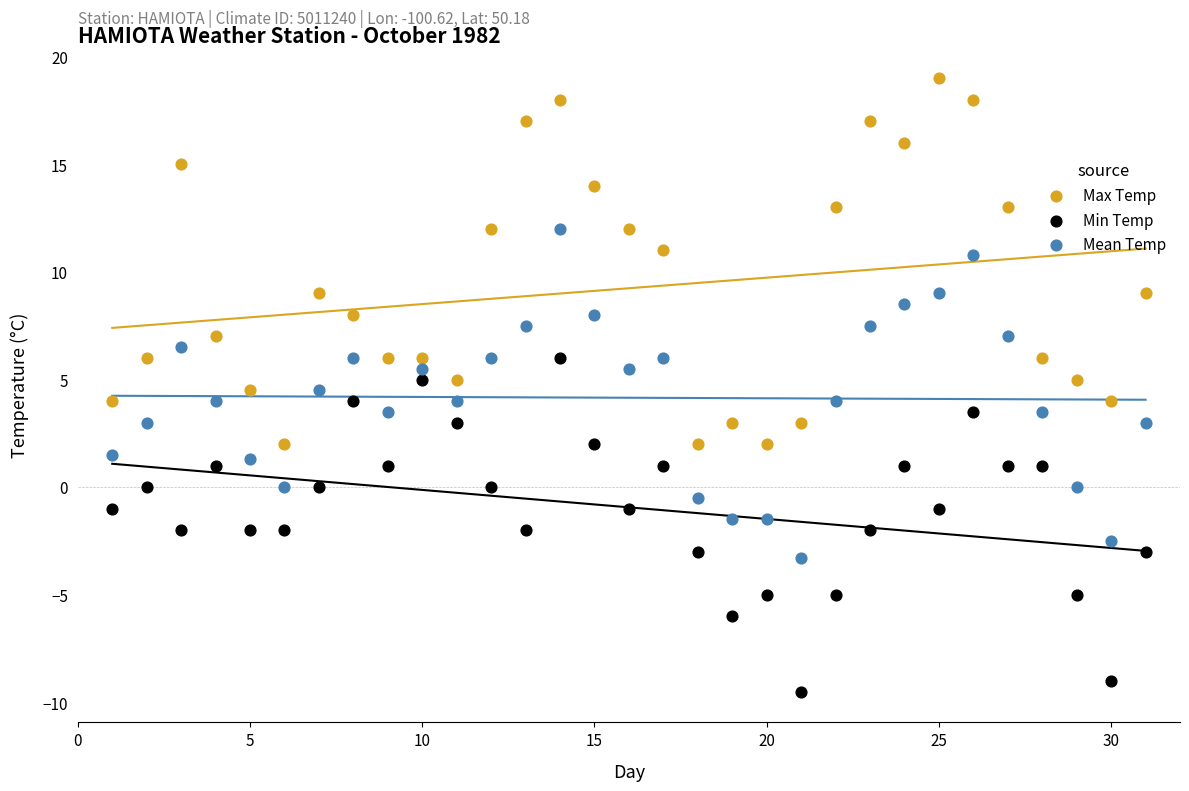

Across all data points, what is the range of Y values (max minus min)?

28.5